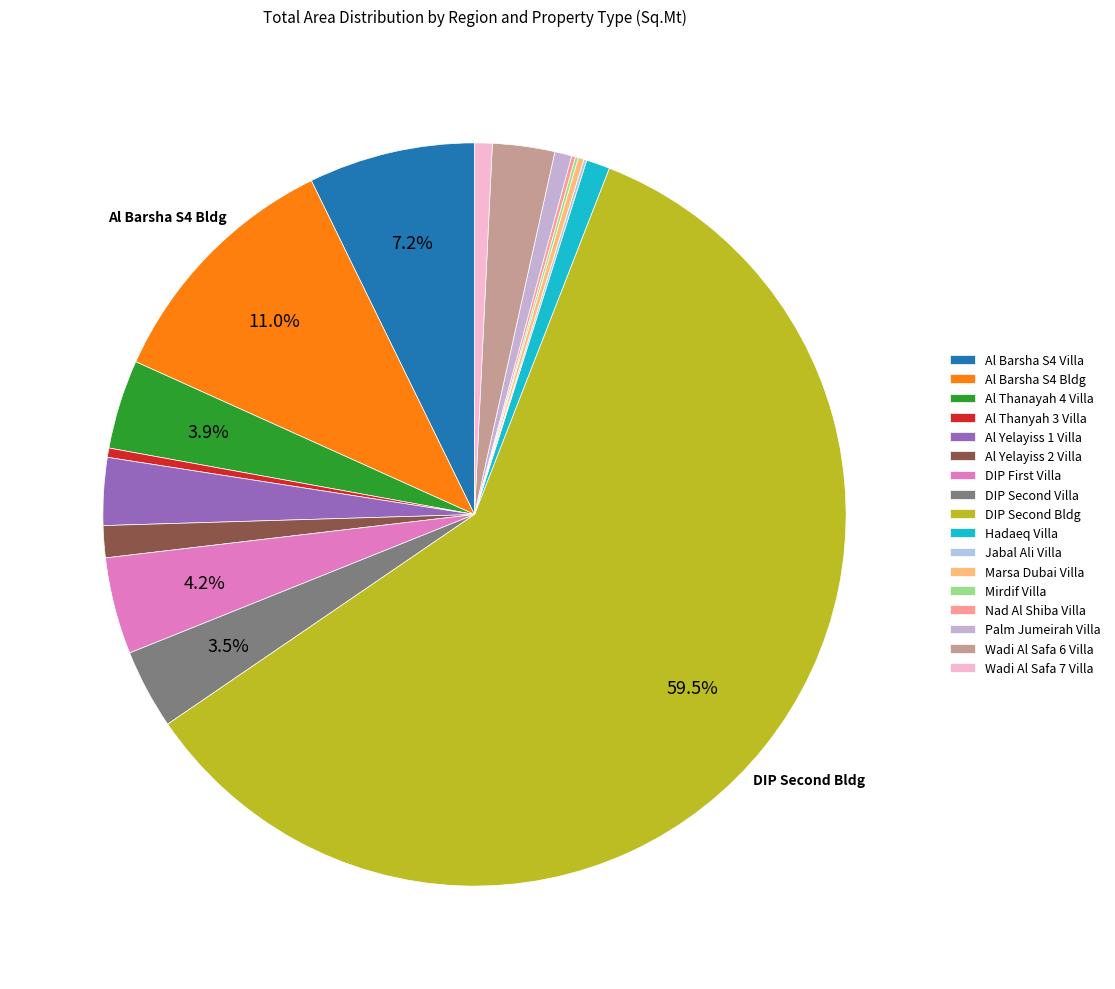

What is the smallest slice in the pie chart?

Mirdif Villa